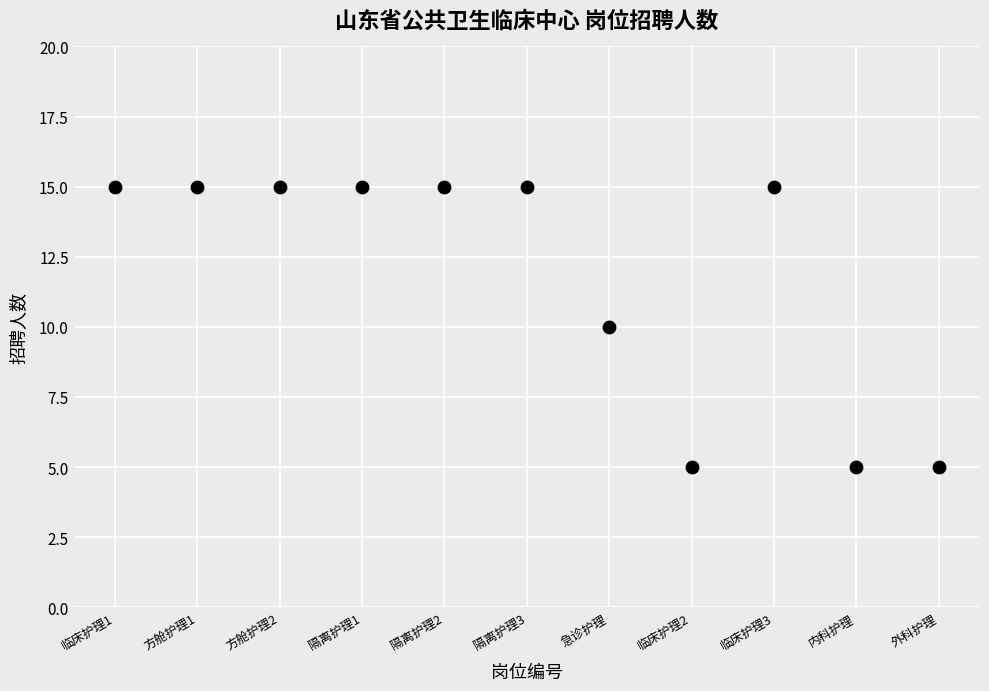

What is the range of X values (max minus min)?

10